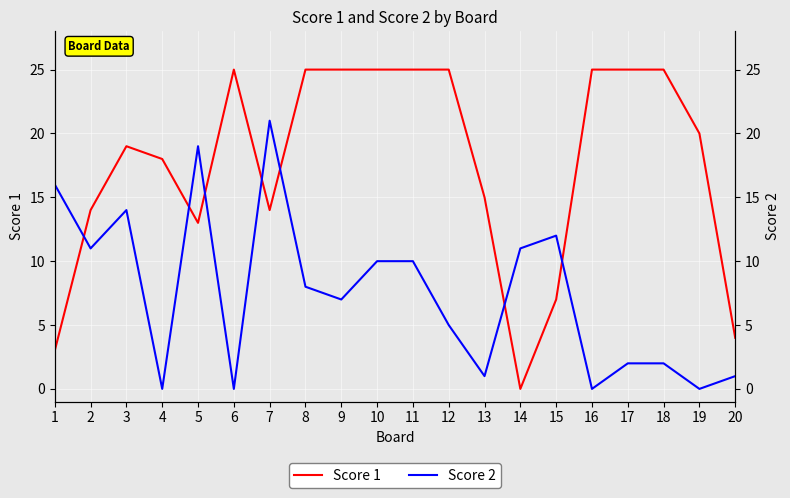

Between 4 and 9, which series saw the biggest shift?

Score 1